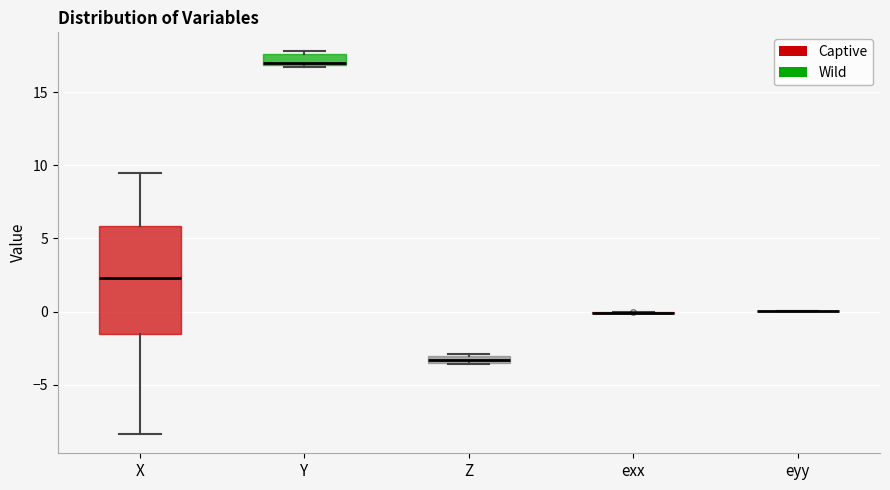

Which box is the tallest, from its lower edge to its upper edge?

X